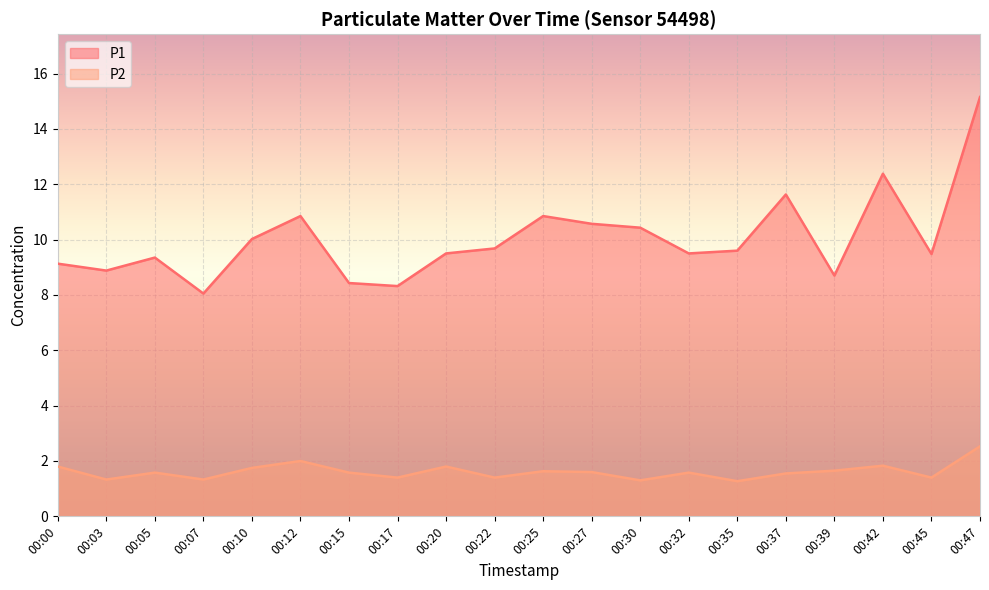

What are all the series names shown in the legend?

P1, P2